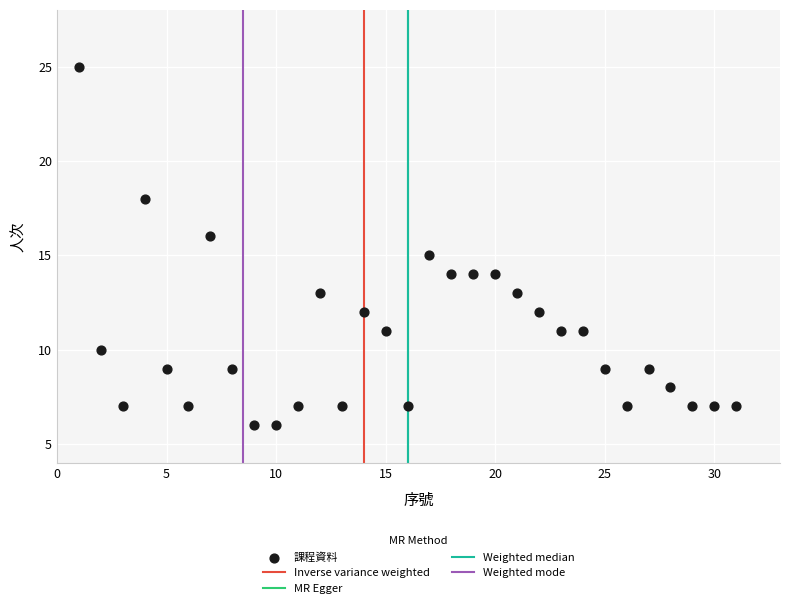

What is the range of Y values (max minus min)?

19